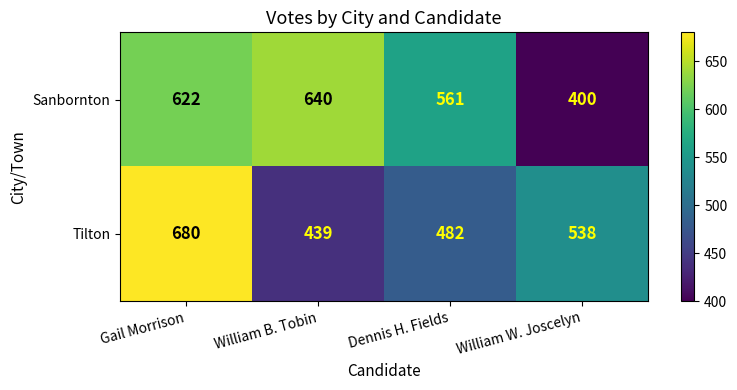

How many data points does each series have?

4